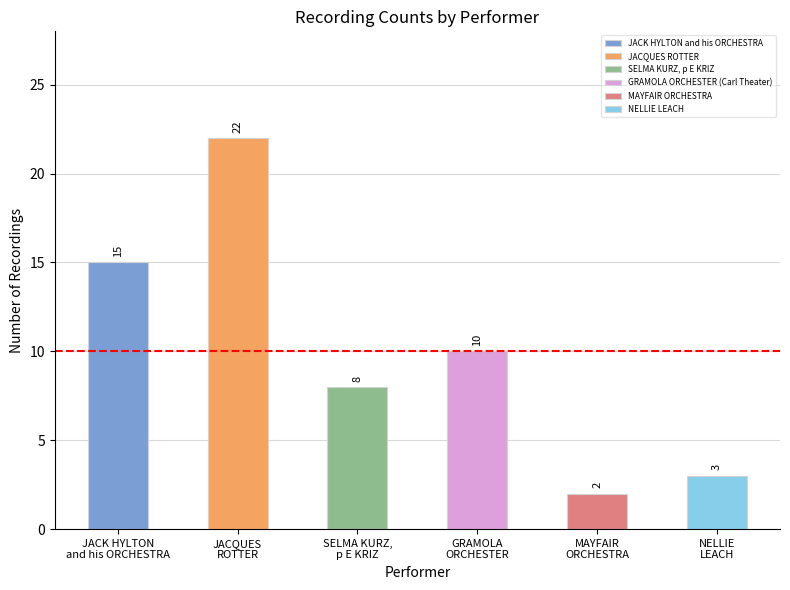

Does the chart contain stacked bars?

No